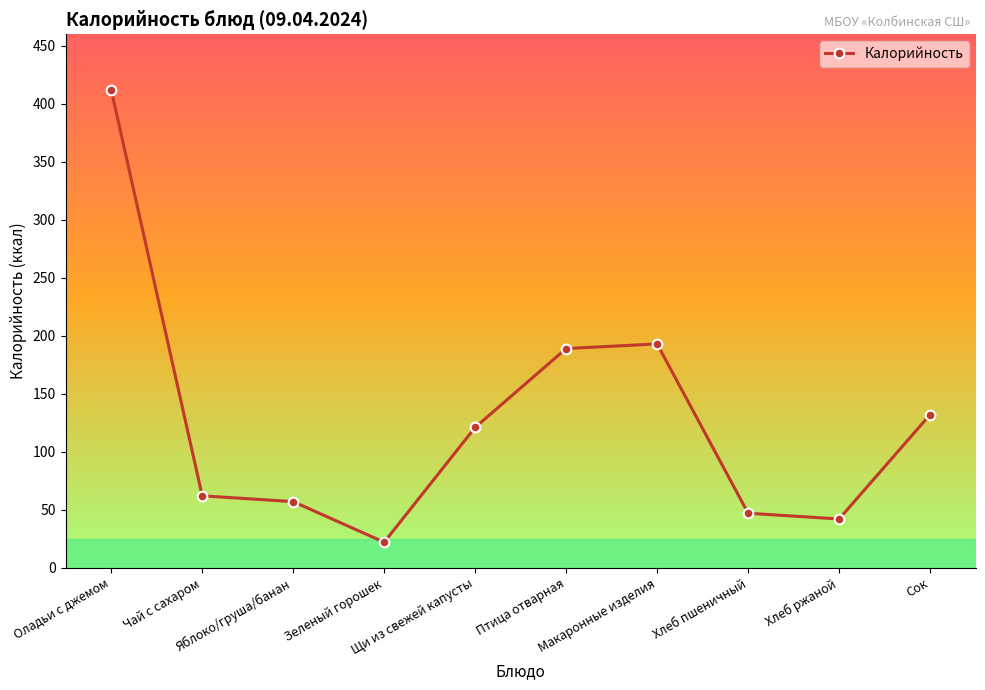

What is the difference between the second highest and minimum values?

171